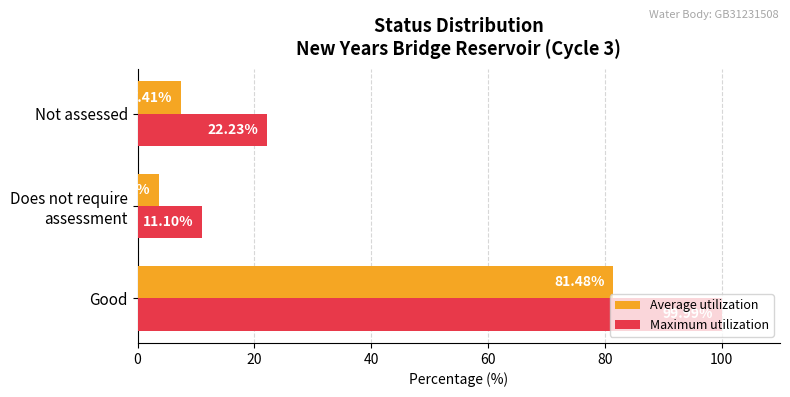

Which series has the widest spread of values?

Maximum utilization